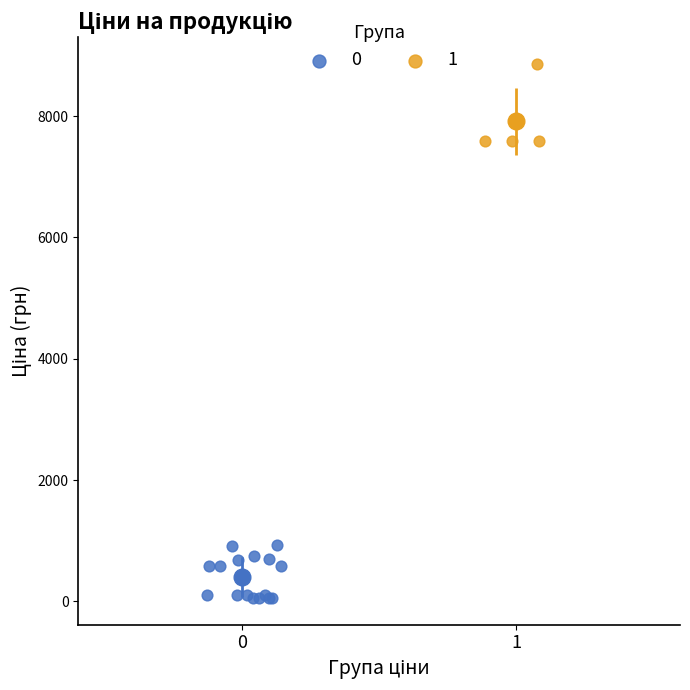

Which series reaches the maximum Y coordinate?

1